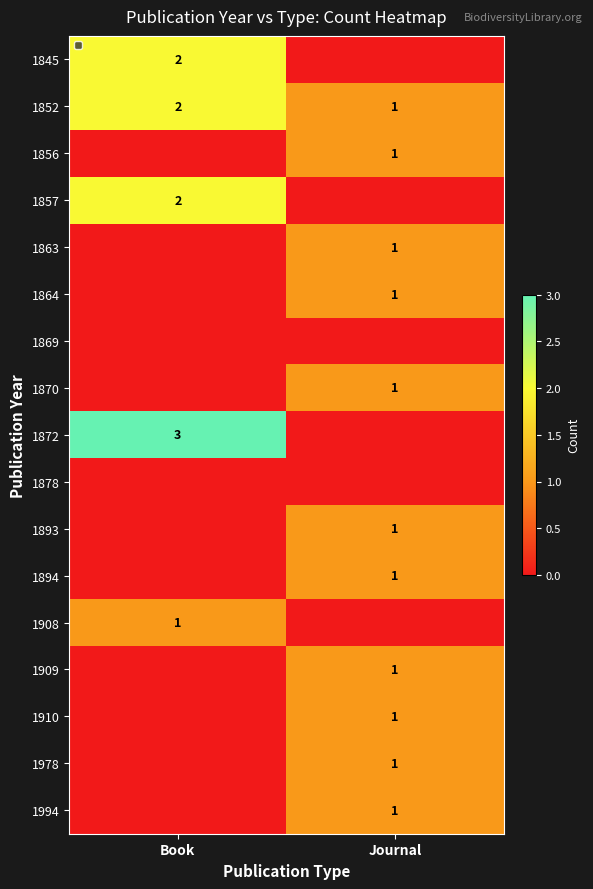

What is the difference between the highest and lowest values at Book?

3